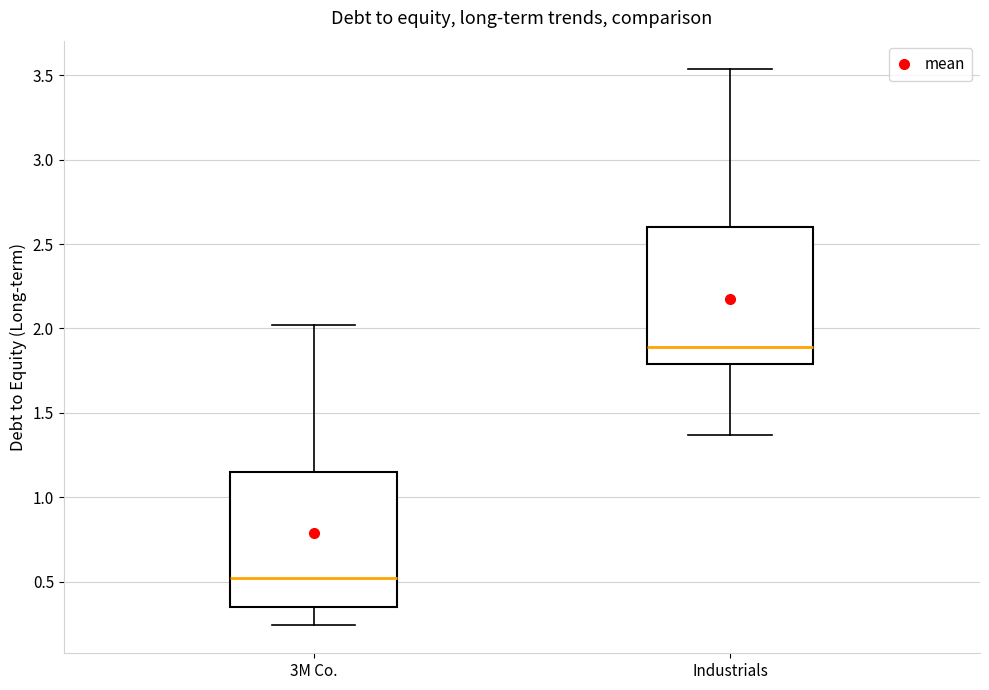

Reading left to right, read every box against the y-axis: the position of its median line, the range the box covers, and the ends of its whiskers. The values are not printed on the chart, so give them approximately, as read against the axis.

3M Co.: median 0.50, box 0.35 to 1.15, whiskers 0.25 to 2.00
Industrials: median 1.90, box 1.80 to 2.60, whiskers 1.35 to 3.55